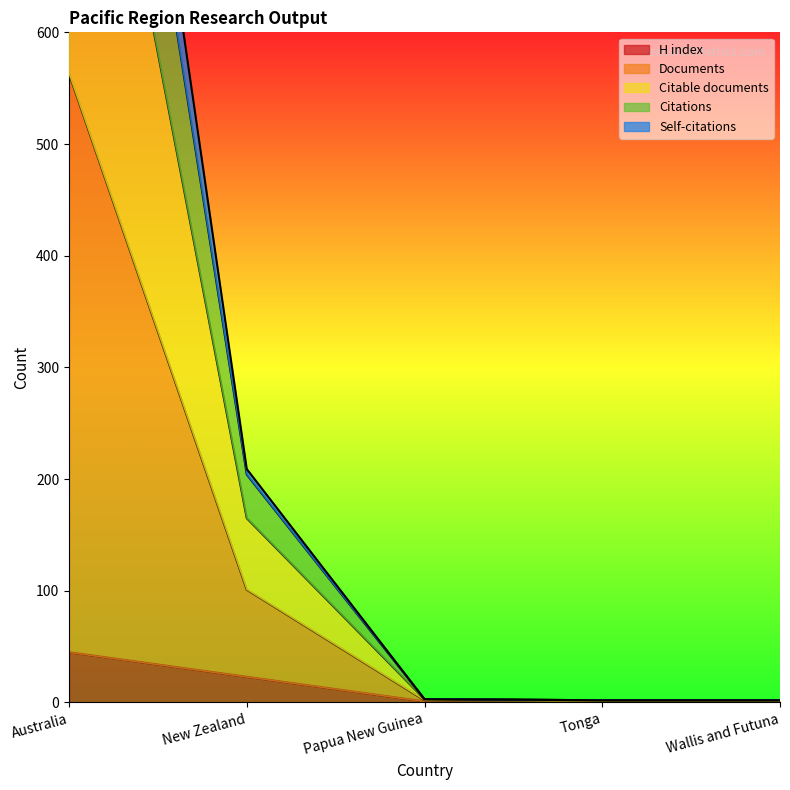

True or false: Self-citations has more than 2 points higher than both neighbors.

False